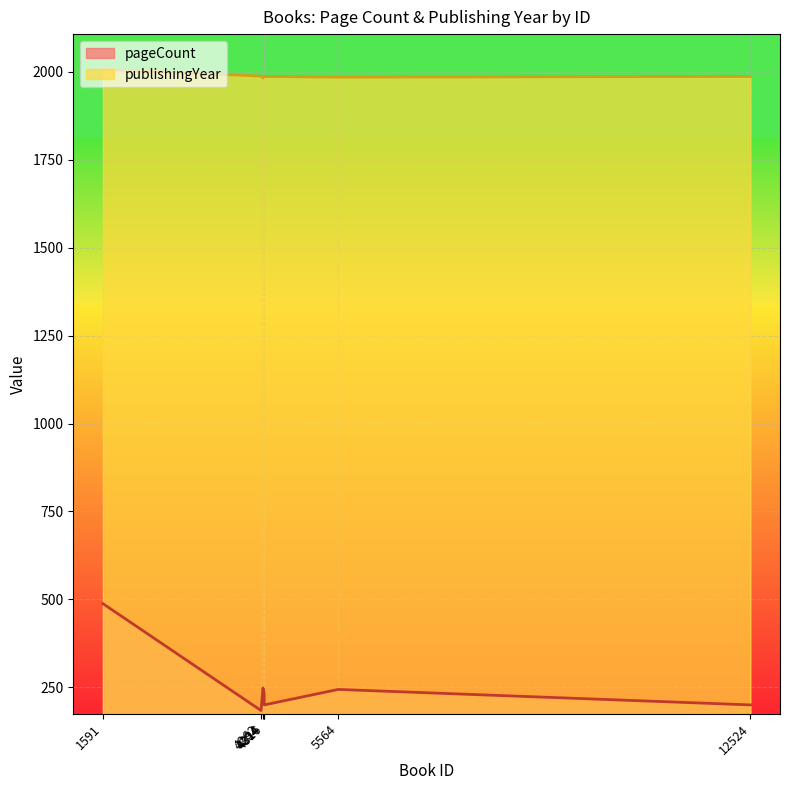

Which series has the largest range (max minus min)?

pageCount